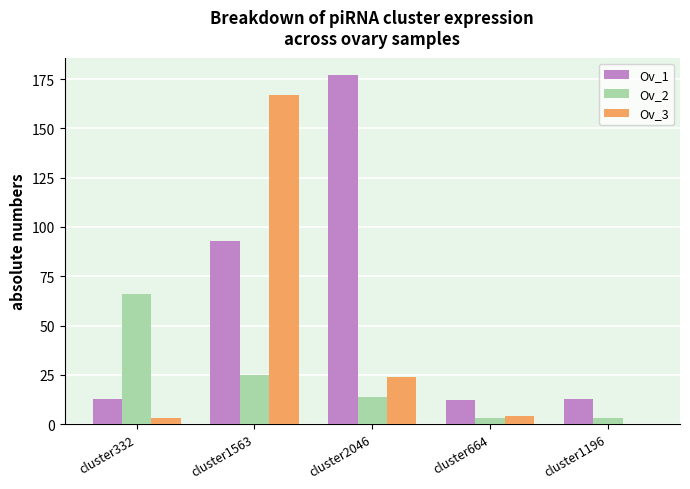

Where does the Ov_2 series first go above 14?

cluster332